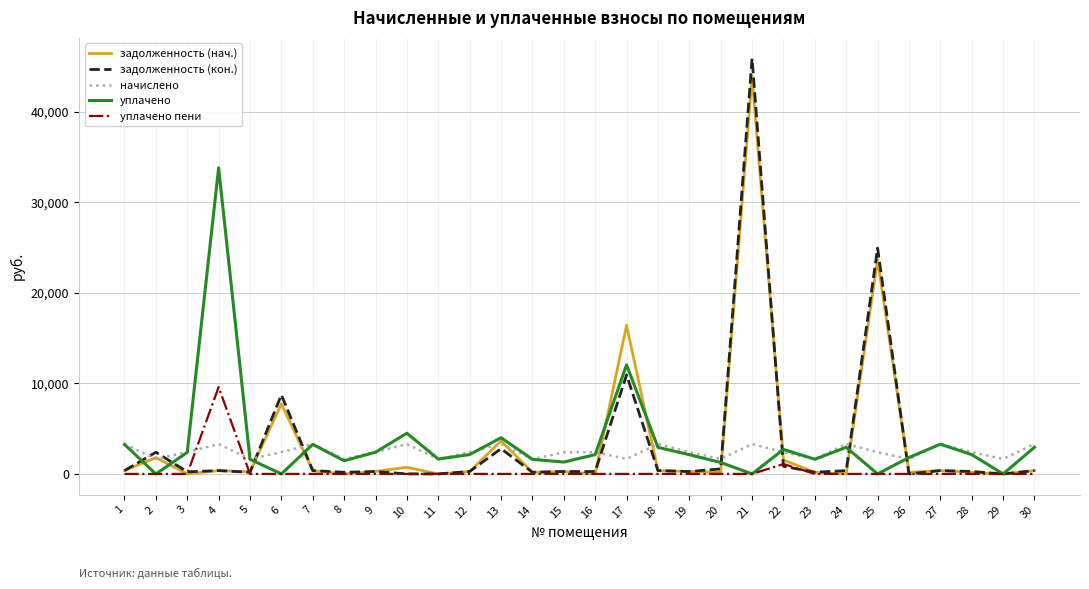

At which category does the chart reach its peak across all series?

21